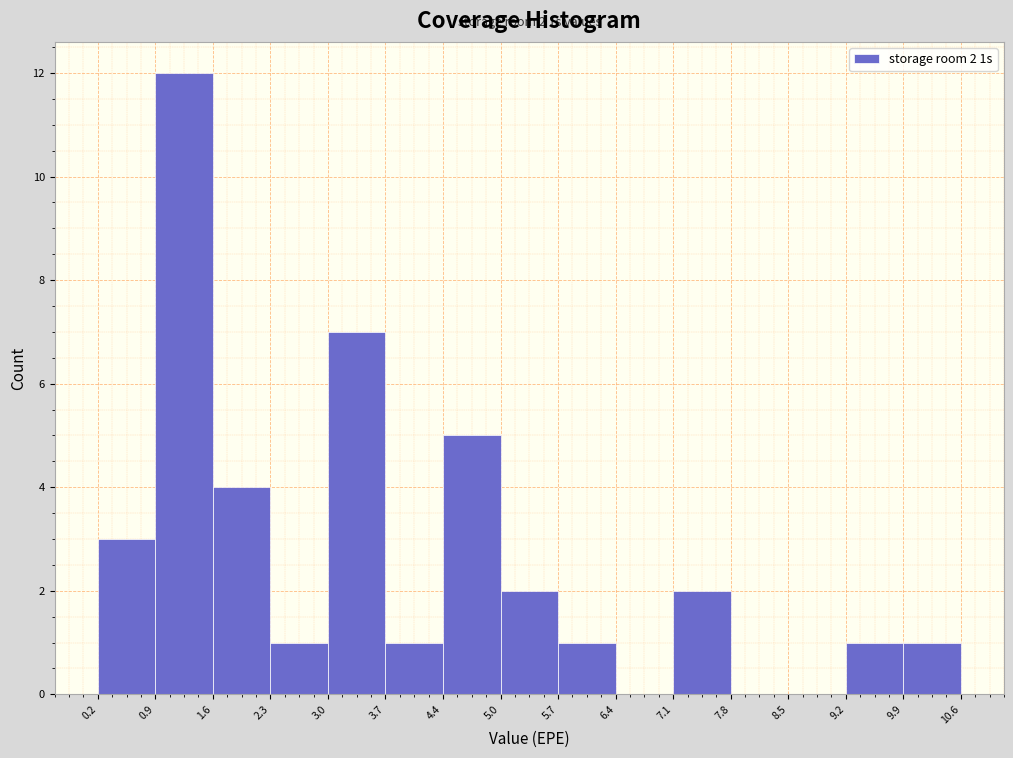

Which range on the x-axis has the tallest bar?

0.9 to 1.6